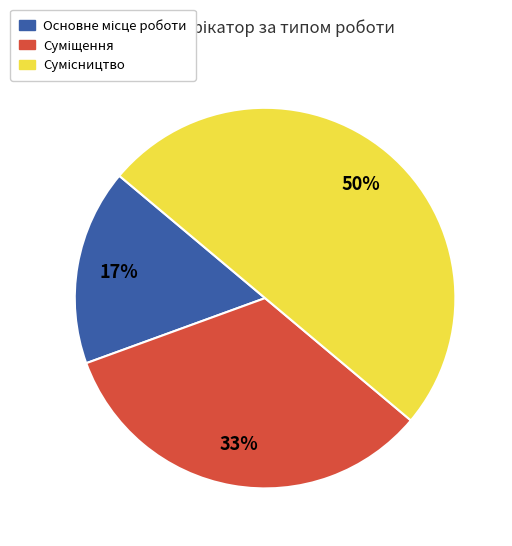

Count the number of slices in the pie.

3